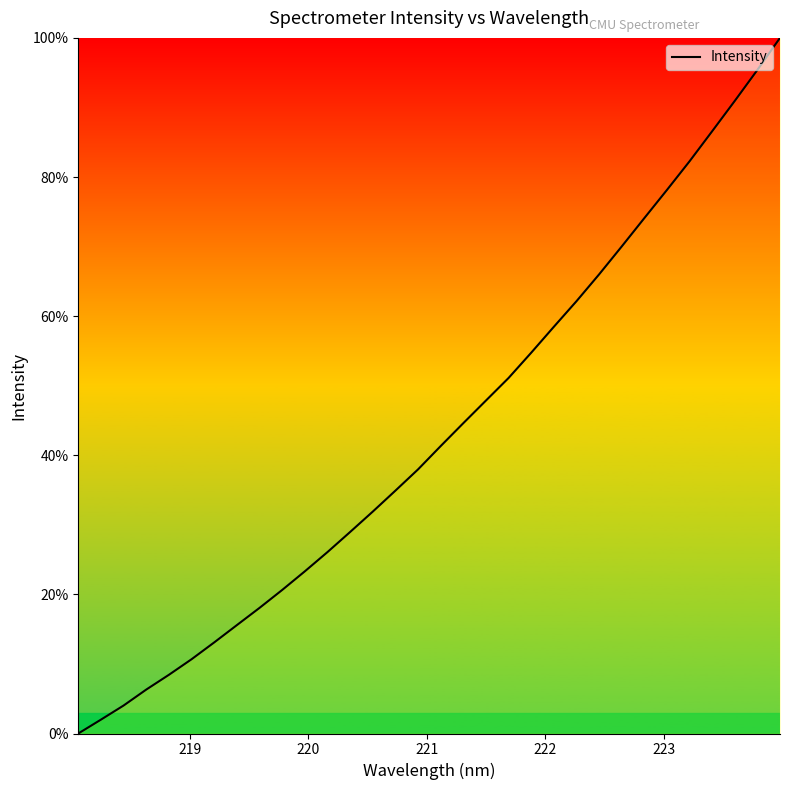

What is the maximum value shown in the chart?

100.0